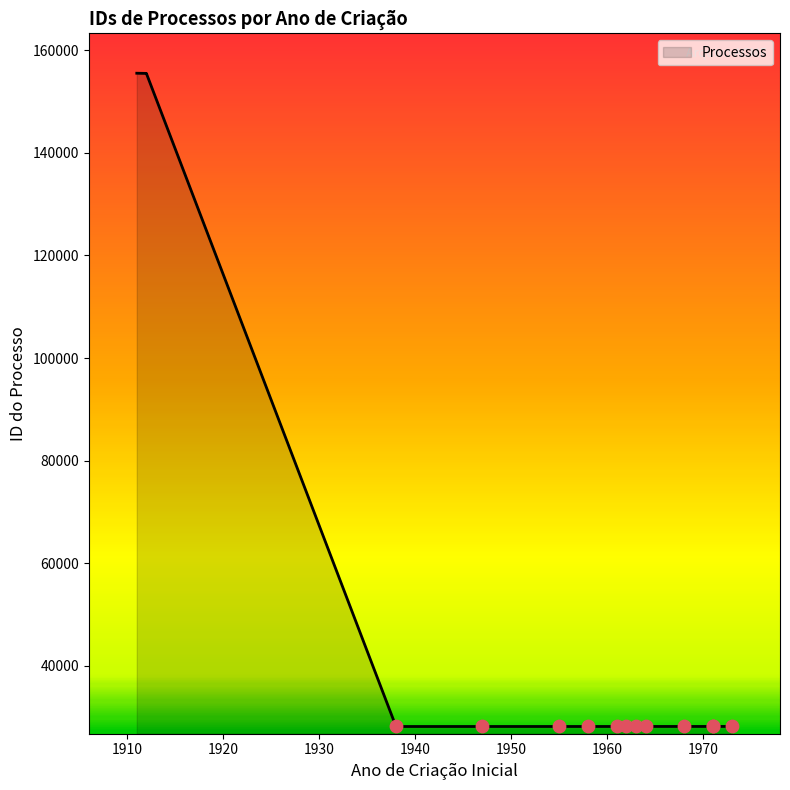

Which has a higher value, 1962 or 1958?

1962